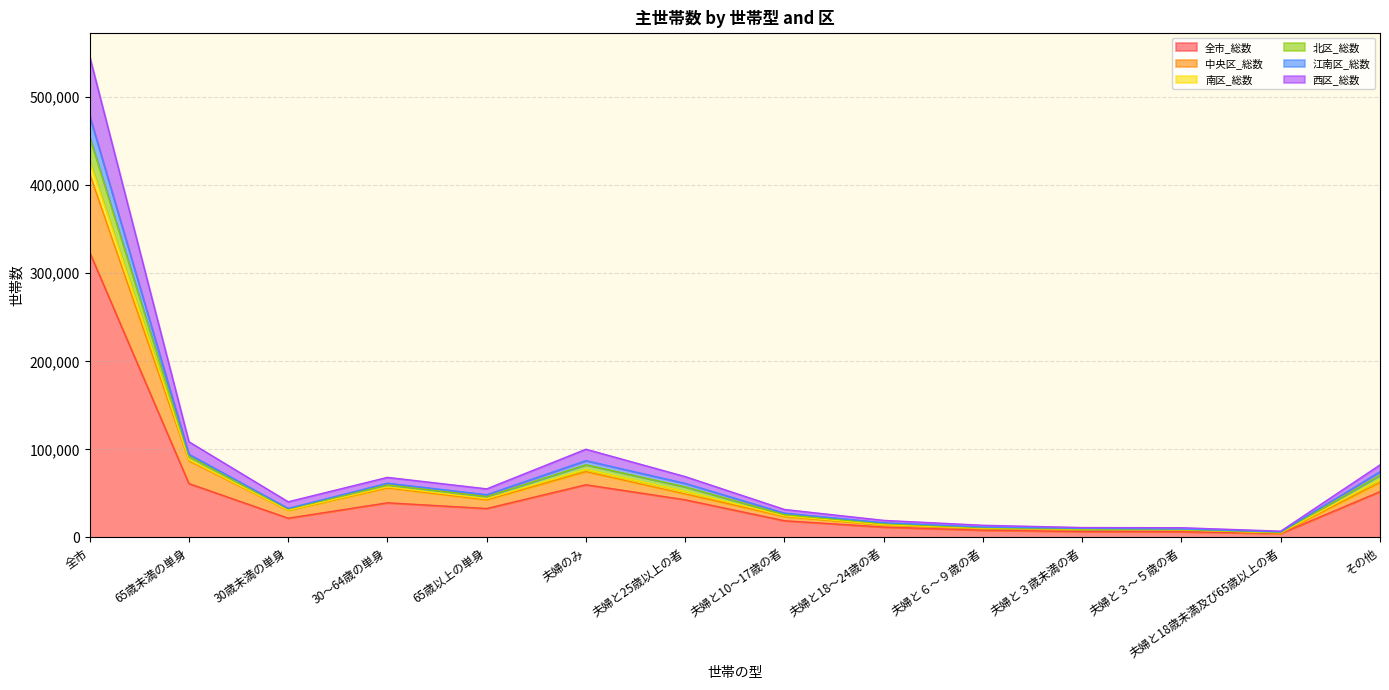

True or false: 中央区_総数 and 西区_総数 intersect in this chart.

False